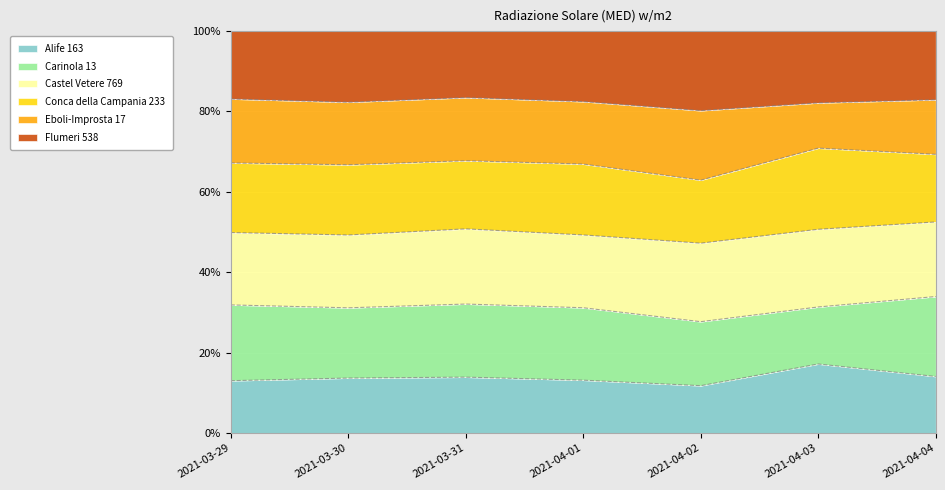

What is the difference between the maximum and minimum values in the Alife 163 series?

5.4